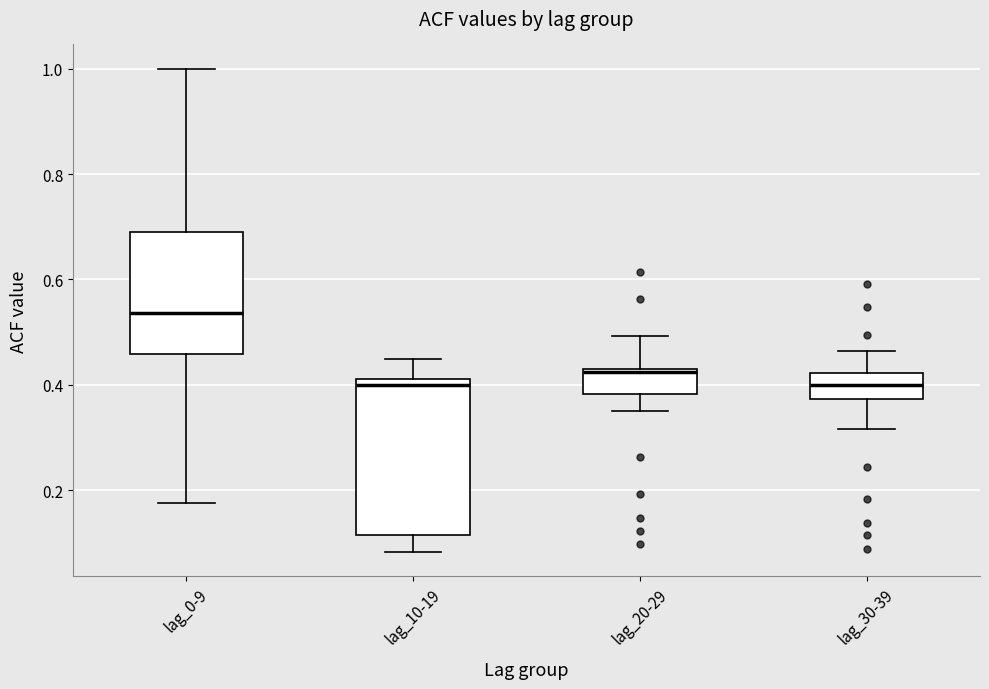

Reading left to right, read every box against the y-axis: the position of its median line, the range the box covers, and the ends of its whiskers. The values are not printed on the chart, so give them approximately, as read against the axis.

lag_0-9: median 0.54, box 0.46 to 0.68, whiskers 0.18 to 1.00
lag_10-19: median 0.40, box 0.12 to 0.42, whiskers 0.08 to 0.44
lag_20-29: median 0.42, box 0.38 to 0.42, whiskers 0.36 to 0.50
lag_30-39: median 0.40, box 0.38 to 0.42, whiskers 0.32 to 0.46